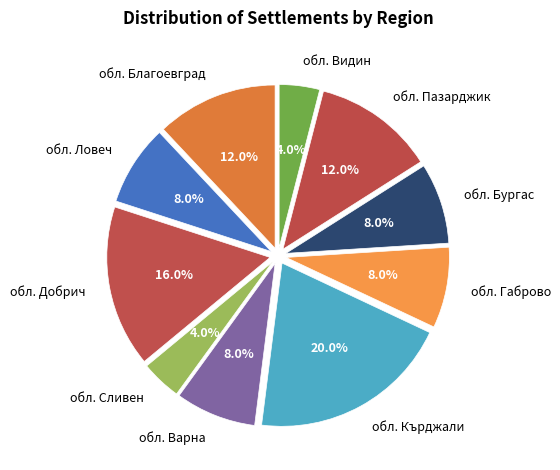

To the nearest percent, what is the combined percentage of обл. Кърджали and обл. Сливен?

24%